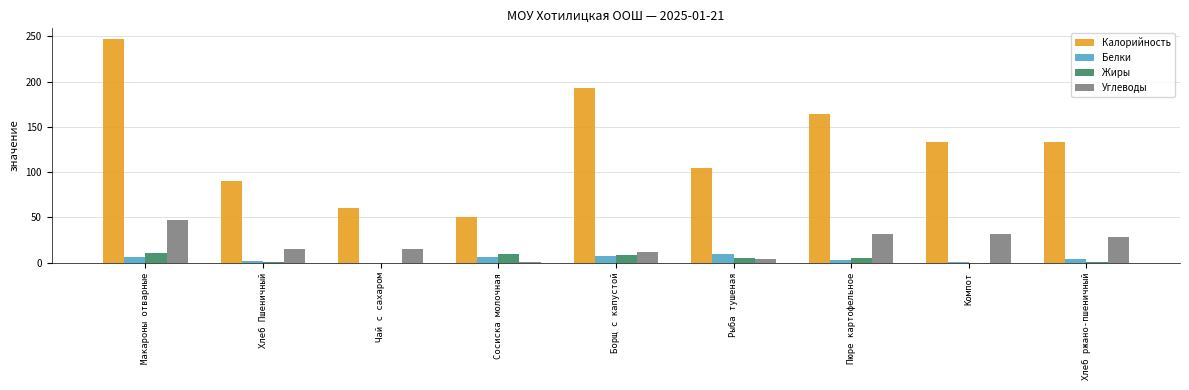

Which series has the largest range (max minus min)?

Калорийность